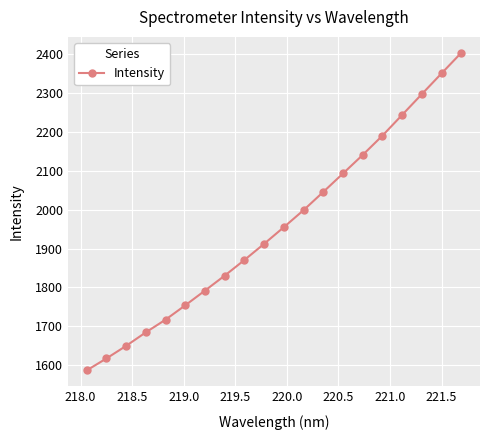

Does the chart display data point markers on the line(s)?

Yes